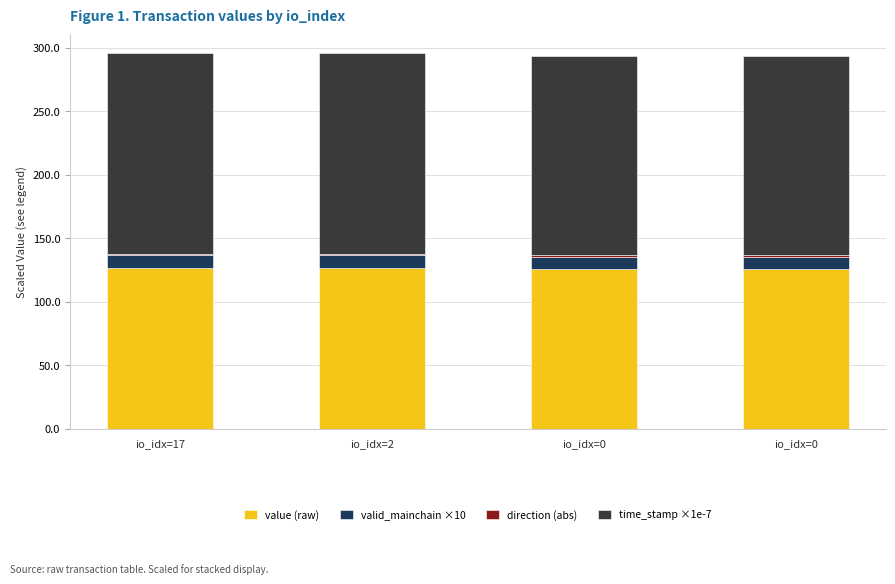

Does the chart contain stacked bars?

Yes